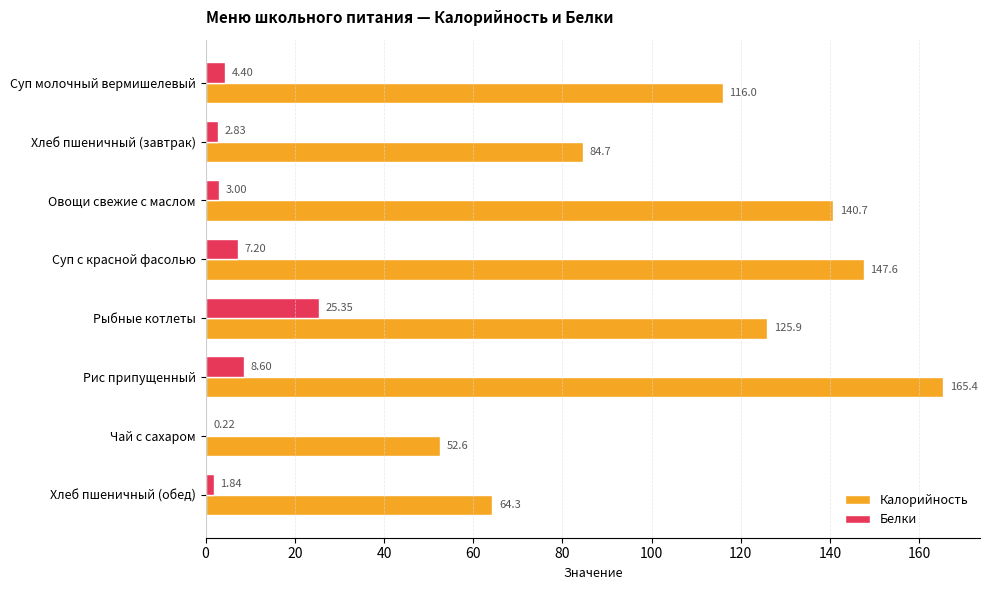

At which label does Белки reach its peak?

Рыбные котлеты